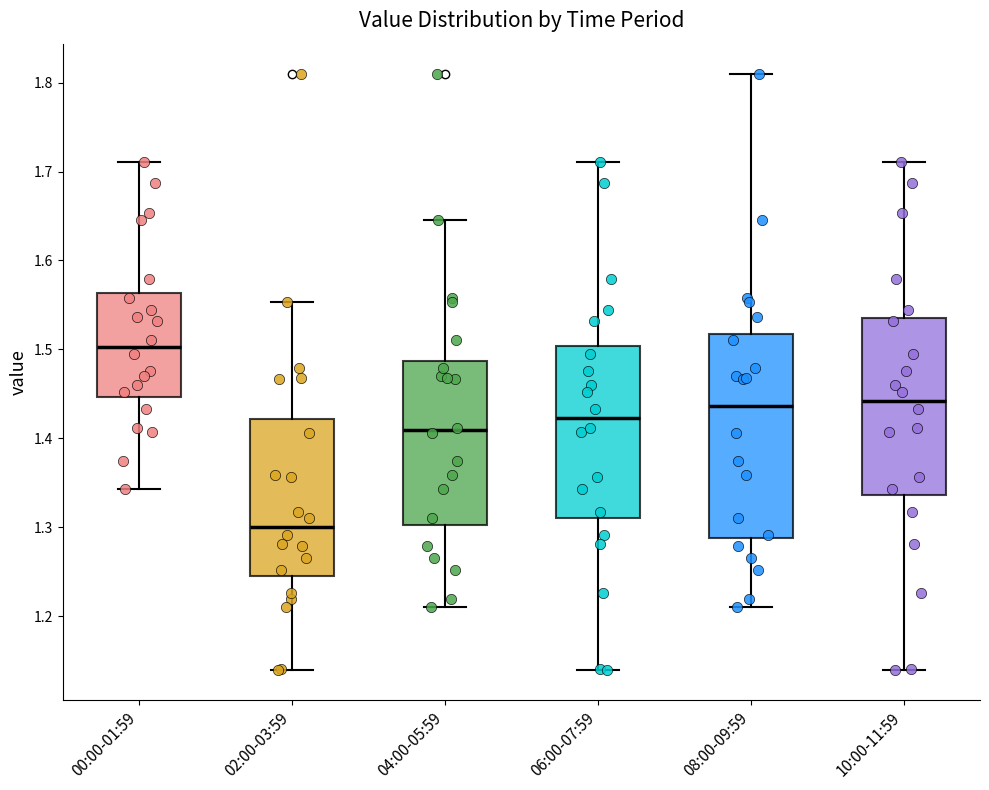

Where is the upper edge of the box for 08:00-09:59 on the y-axis? The values are not printed on the chart, so give them approximately, as read against the axis.

1.52